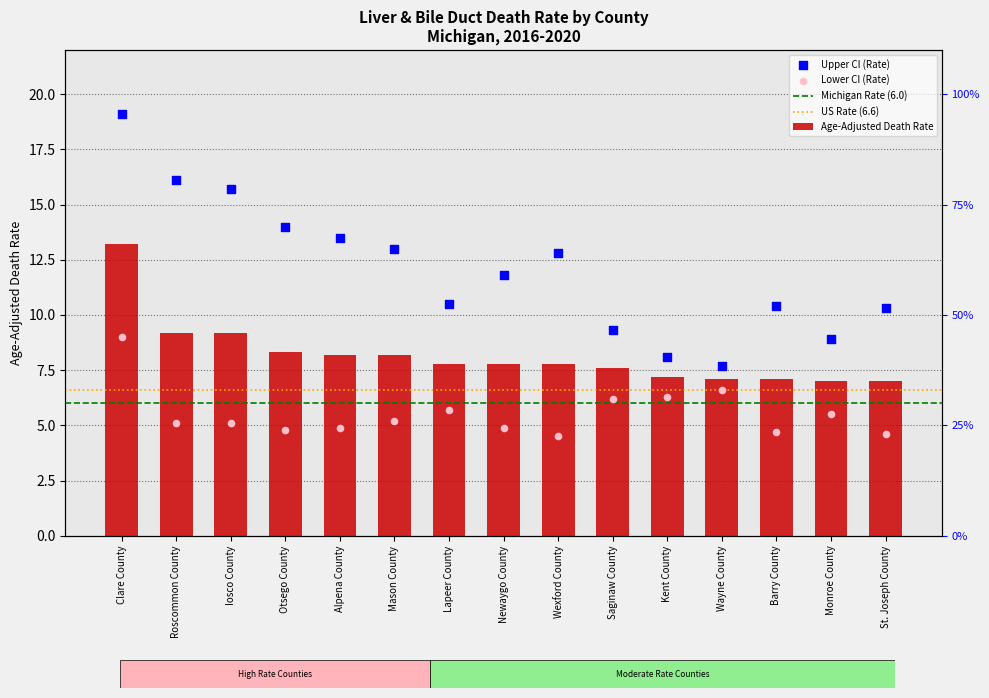

Which series contains the lowest Y value?

Lower CI